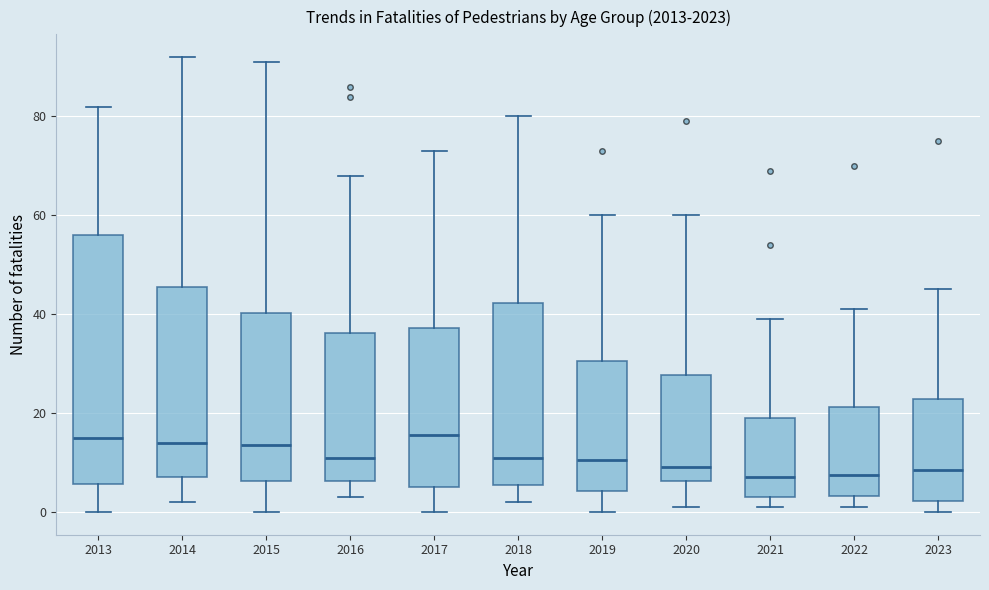

Reading left to right, read every box against the y-axis: the position of its median line, the range the box covers, and the ends of its whiskers. The values are not printed on the chart, so give them approximately, as read against the axis.

2013: median 16, box 6 to 56, whiskers 0 to 82
2014: median 14, box 8 to 46, whiskers 2 to 92
2015: median 14, box 6 to 40, whiskers 0 to 92
2016: median 12, box 6 to 36, whiskers 4 to 68
2017: median 16, box 6 to 38, whiskers 0 to 74
2018: median 12, box 6 to 42, whiskers 2 to 80
2019: median 10, box 4 to 30, whiskers 0 to 60
2020: median 10, box 6 to 28, whiskers 2 to 60
2021: median 8, box 4 to 20, whiskers 2 to 40
2022: median 8, box 4 to 22, whiskers 2 to 42
2023: median 8, box 2 to 22, whiskers 0 to 46